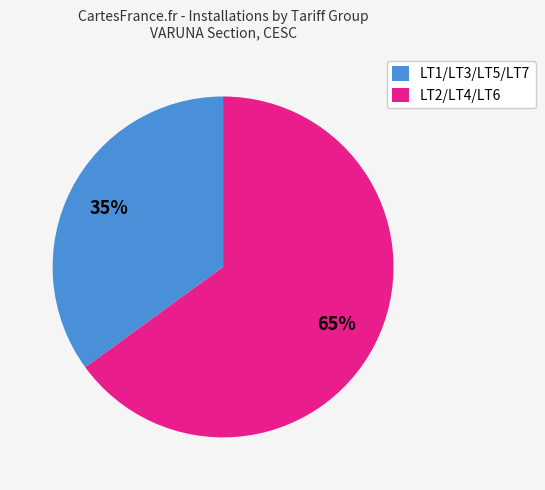

Which category has the biggest portion of the pie?

LT2/LT4/LT6